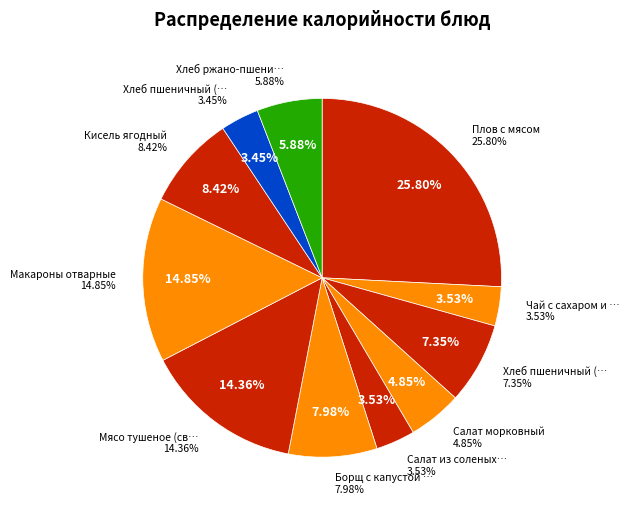

True or false: Чай с сахаром и лимоном accounts for 18% of the total.

False